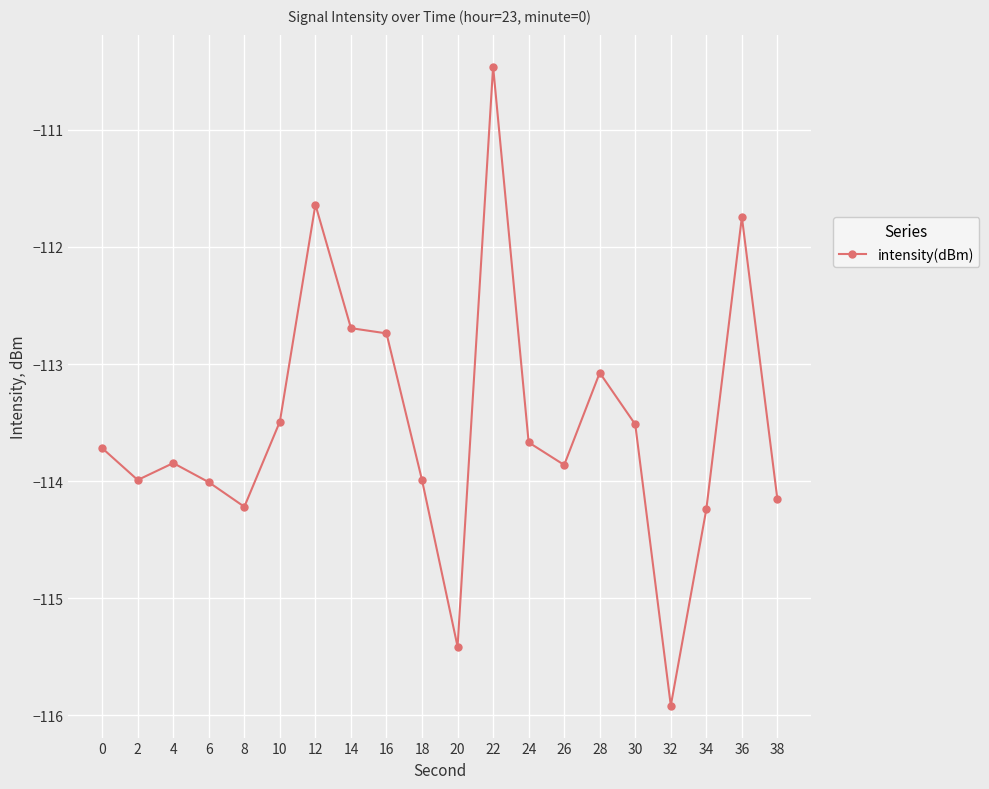

Which category has the lowest value across all series?

32